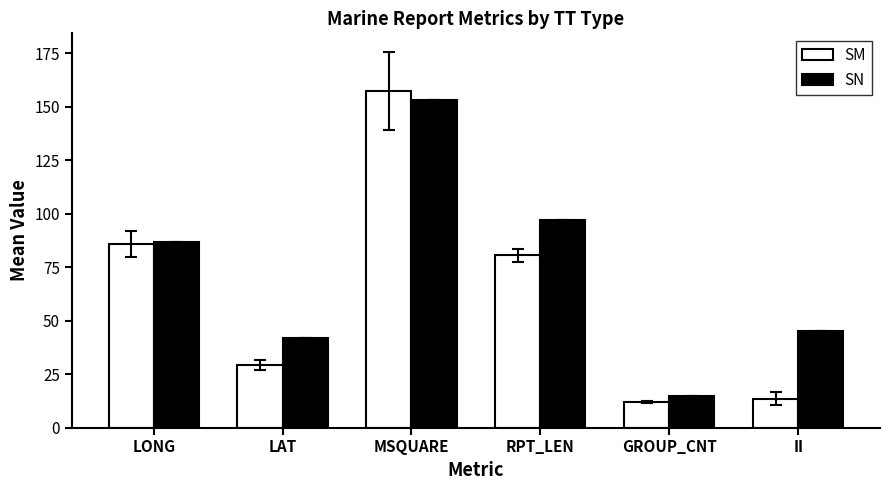

What is the greatest value displayed?

157.2